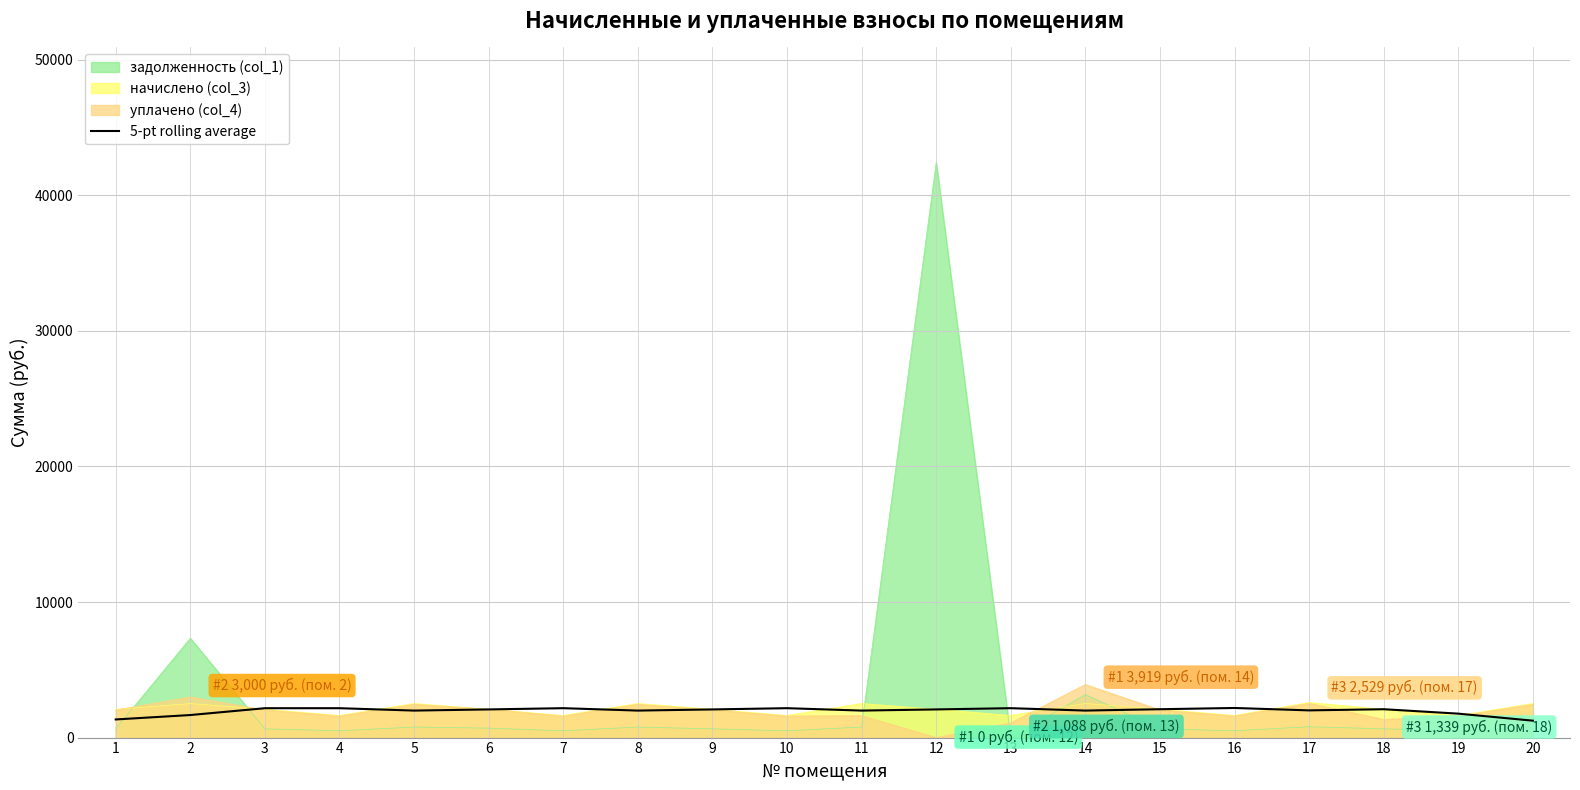

The value at 20 is 1247.7. True or false?

True